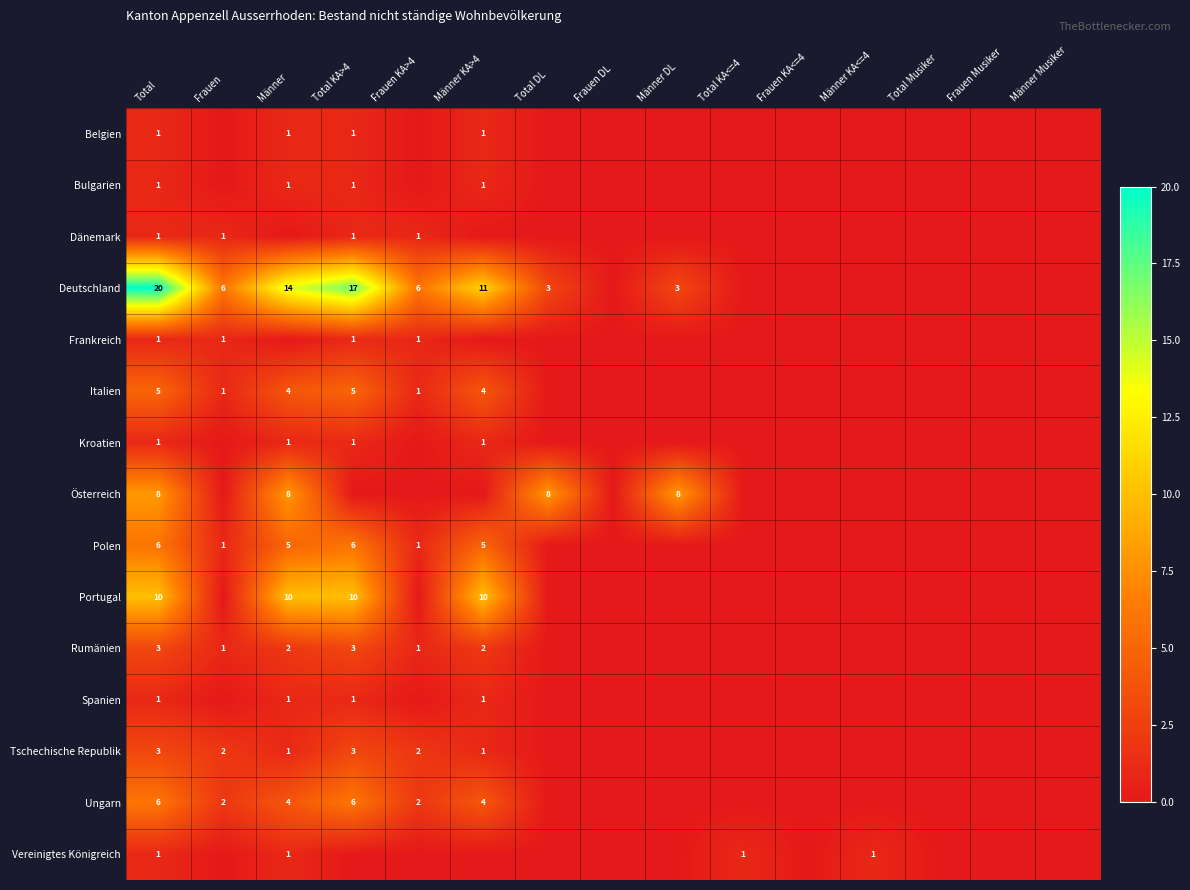

True or false: Rumänien has a value of 0 at Männer KA>4.

False